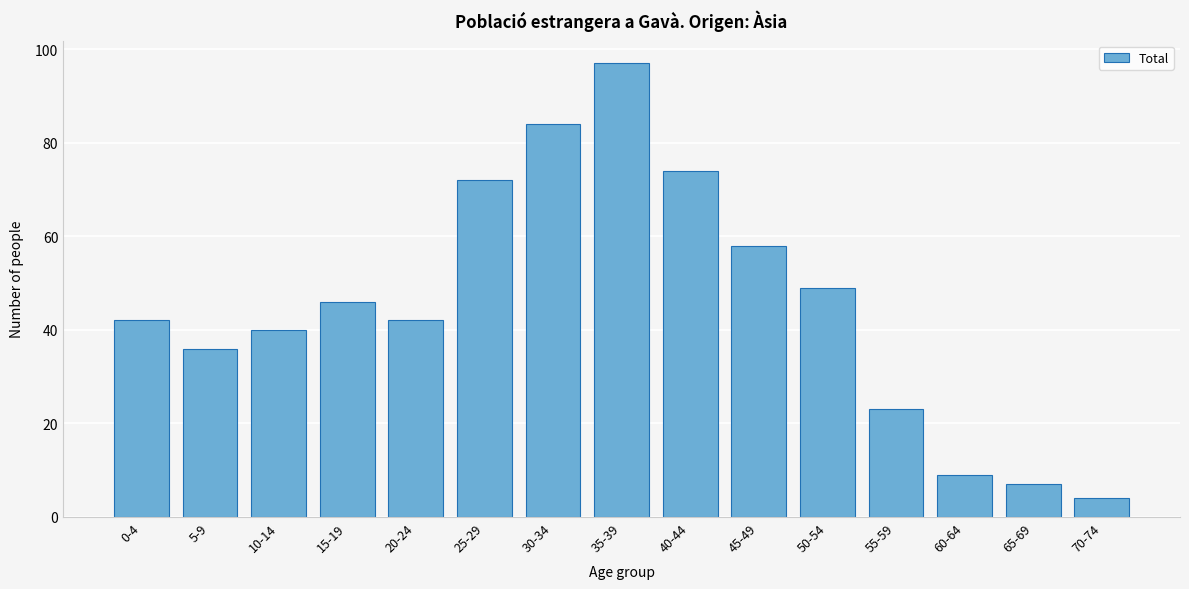

Reading right to left, list all the values displayed in this chart.

70-74=4	65-69=7	60-64=9	55-59=23	50-54=49	45-49=58	40-44=74	35-39=97	30-34=84	25-29=72	20-24=42	15-19=46	10-14=40	5-9=36	0-4=42